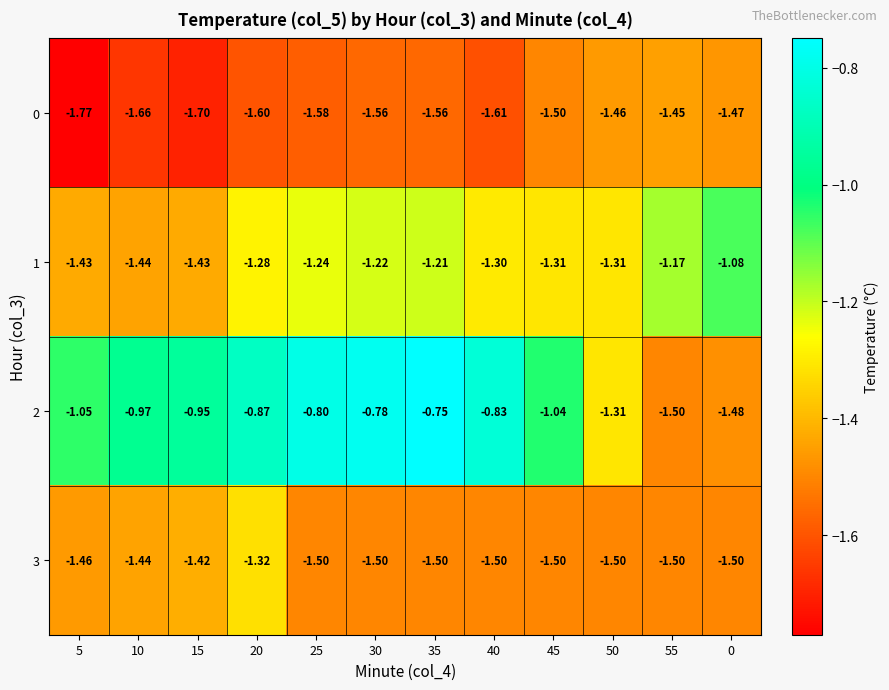

Count the number of data series in this chart.

4